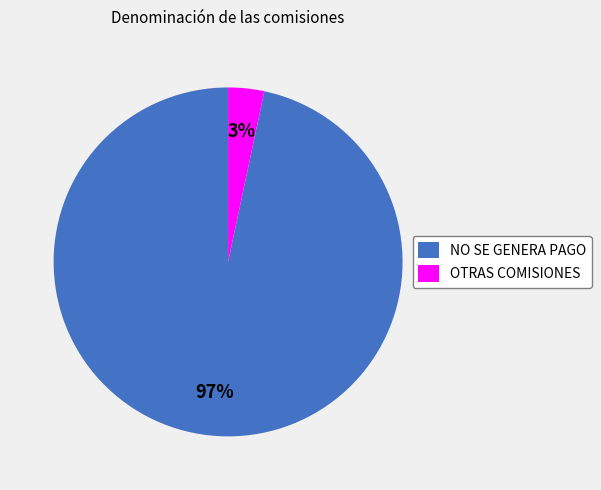

Combined, do NO SE GENERA PAGO and OTRAS COMISIONES account for over 50%?

Yes